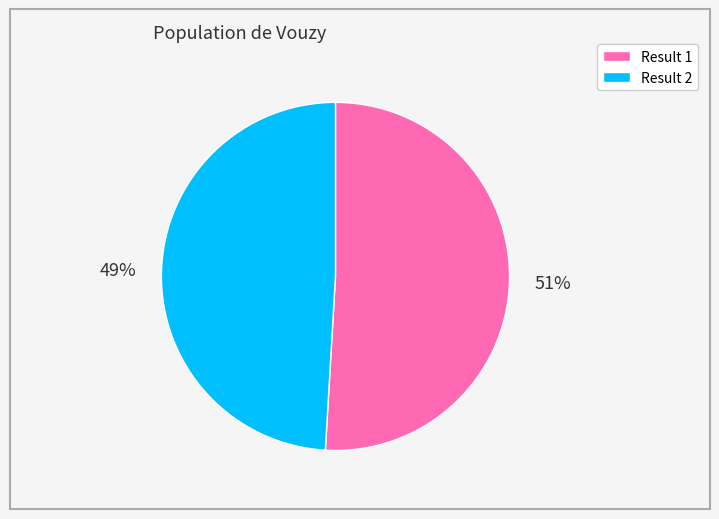

Does any single category account for the majority?

Yes